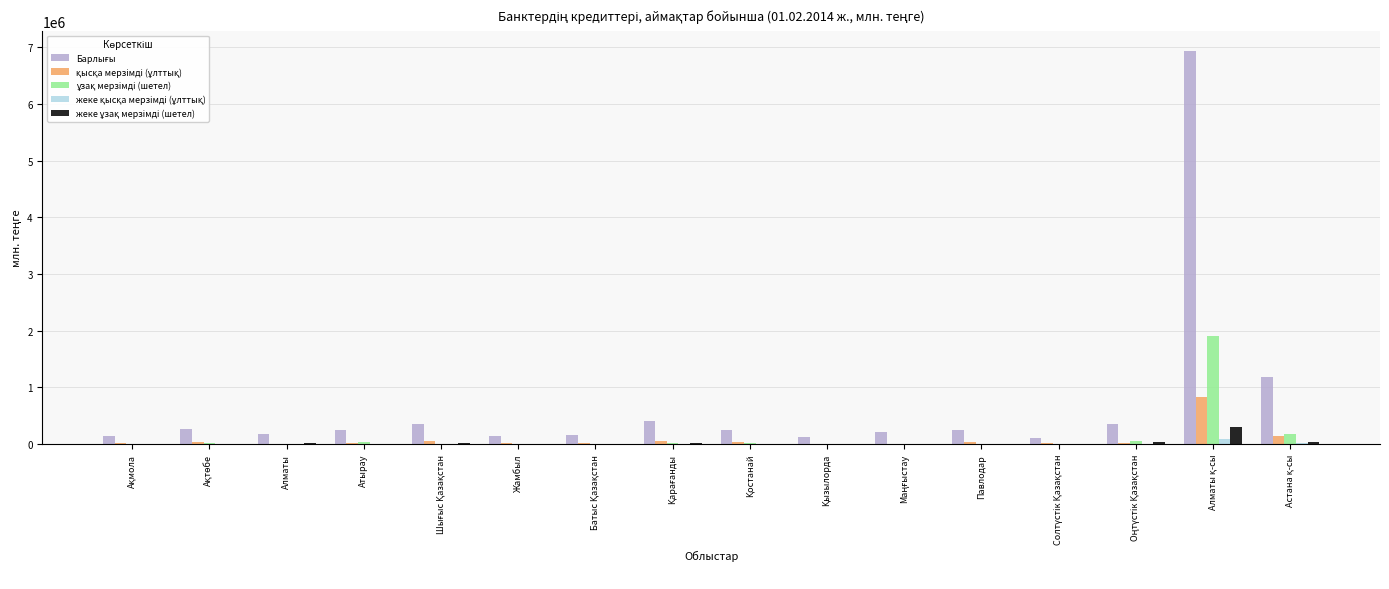

What is the maximum value shown in the chart?

6939461.2